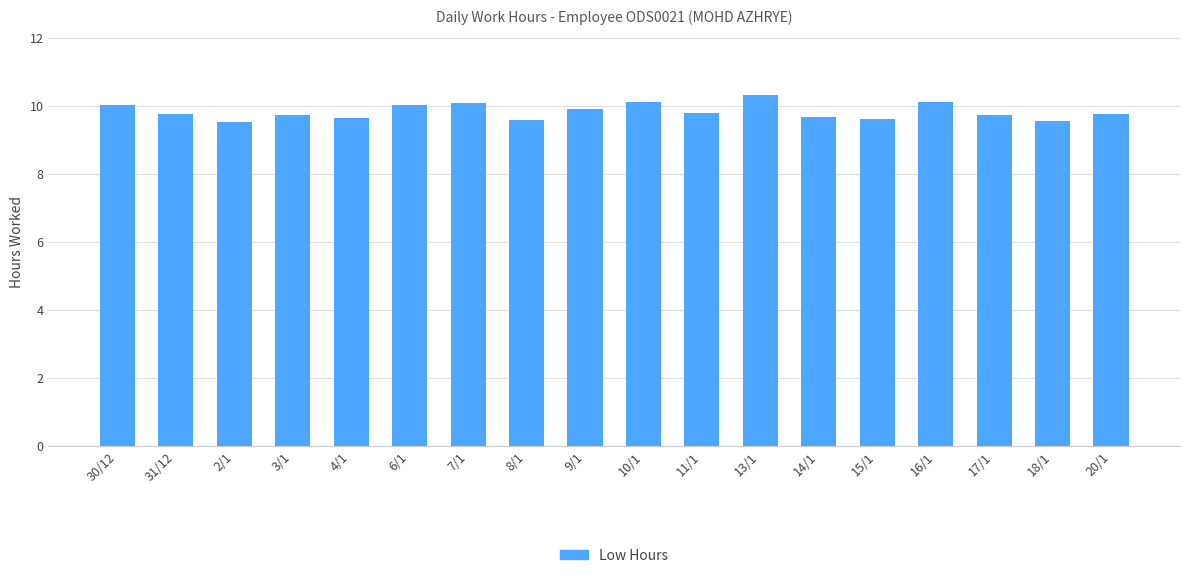

What is the ratio of the value at 16/1 to the value at 17/1?

1.0